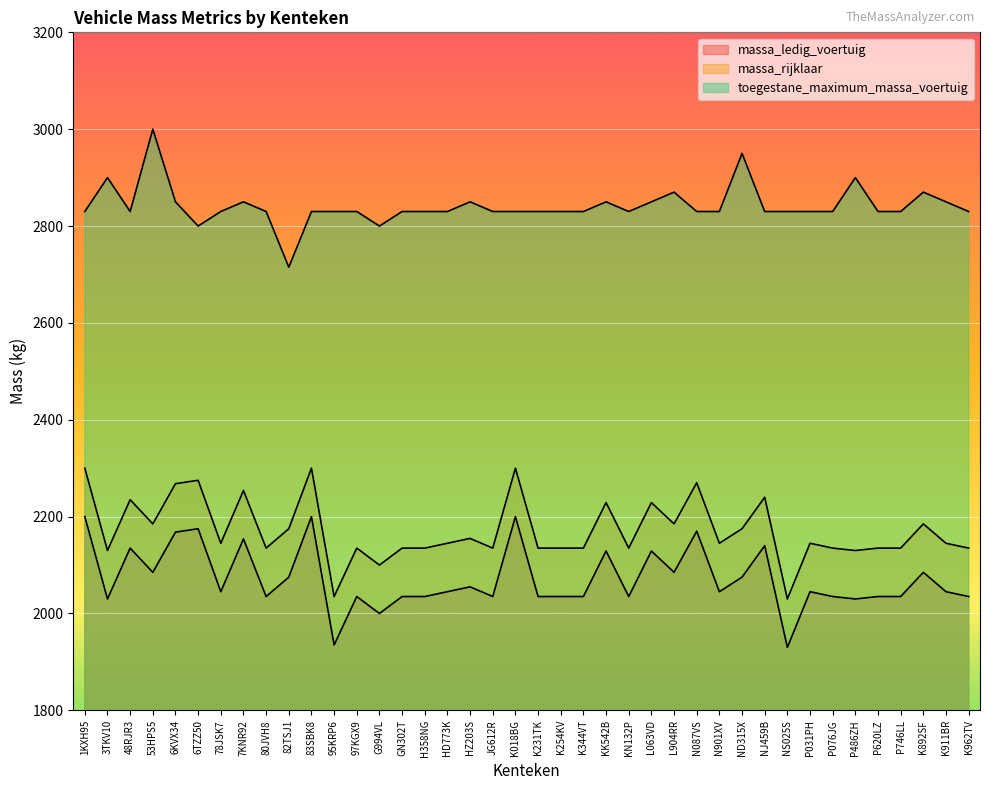

What is the value of the massa_ledig_voertuig point at the 7th from the left?

2045